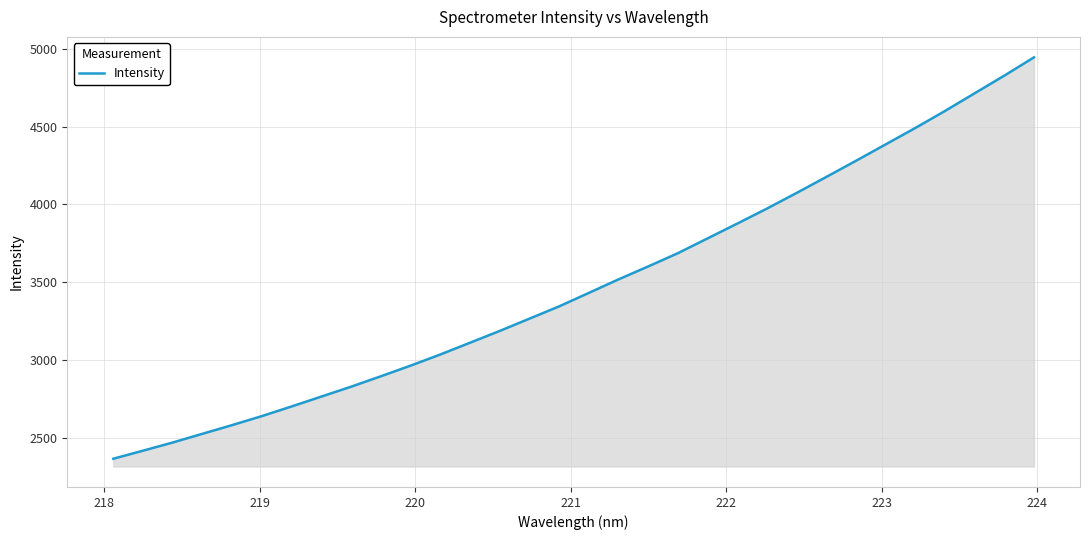

What is the greatest value displayed?

4945.4